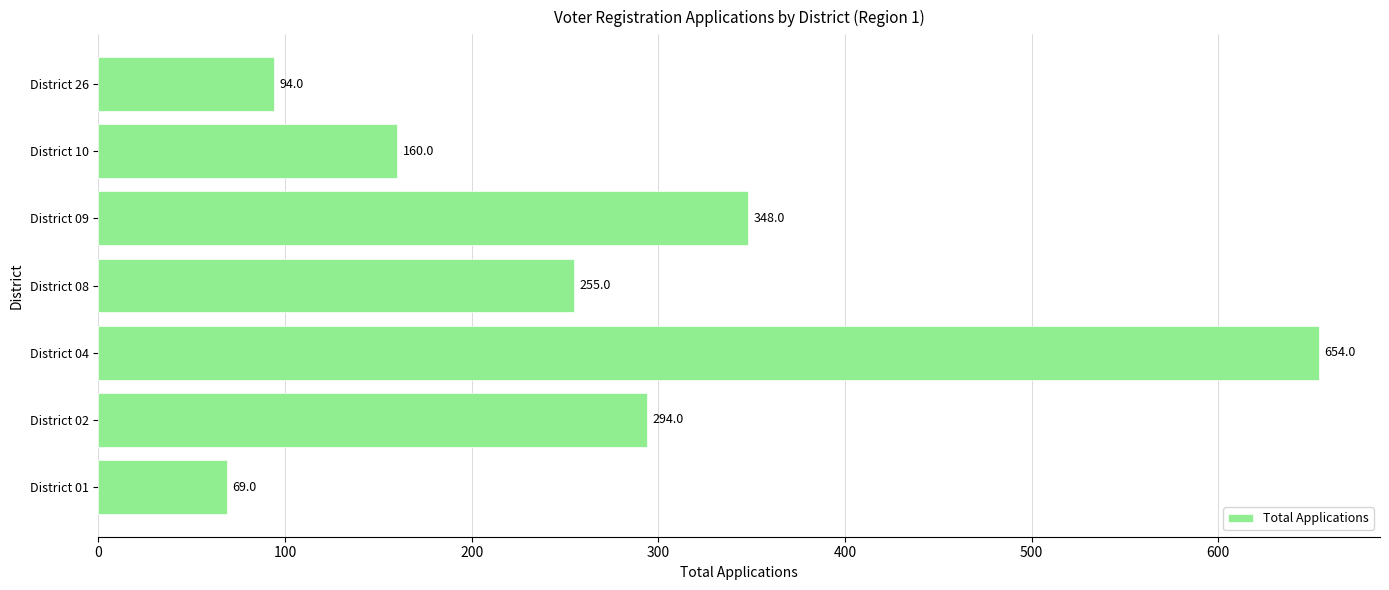

Reading bottom to top, list all the values displayed in this chart.

69	294	654	255	348	160	94